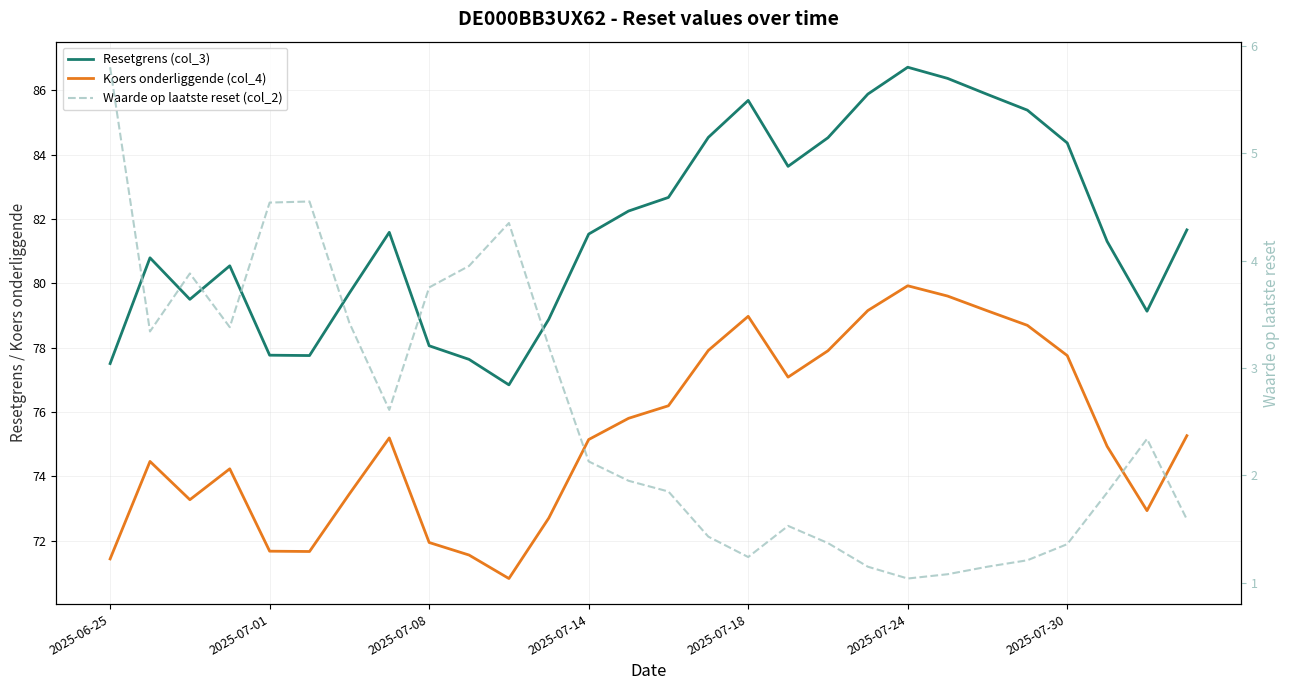

Between 2025-07-08 and 17, which is larger?

17